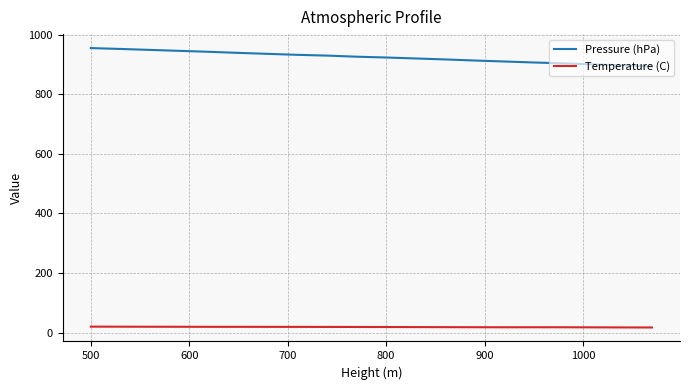

What is the difference between the maximum and minimum values in the Temperature (C) series?

2.8